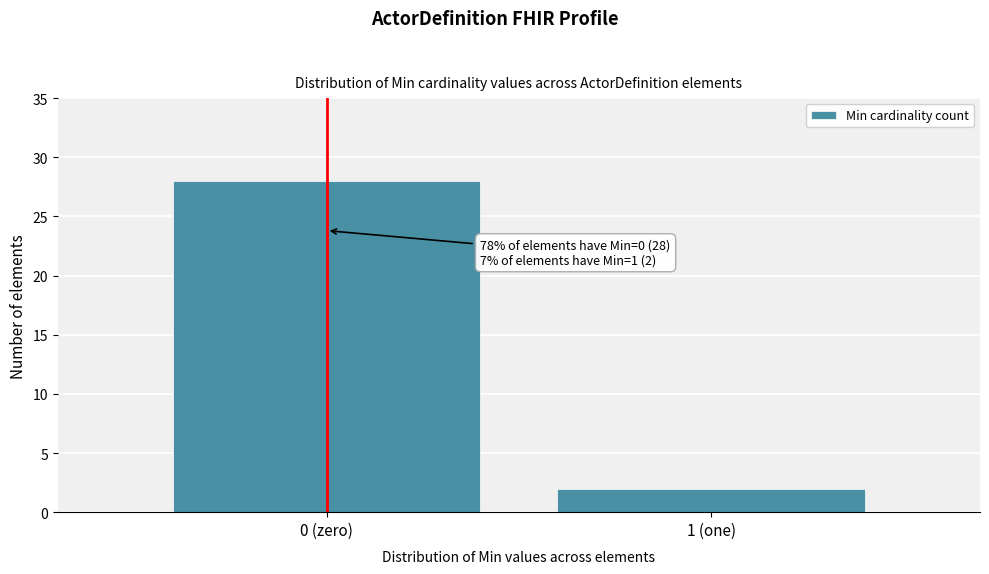

Reading left to right, extract all data points from this chart.

0 (zero)=28	1 (one)=2